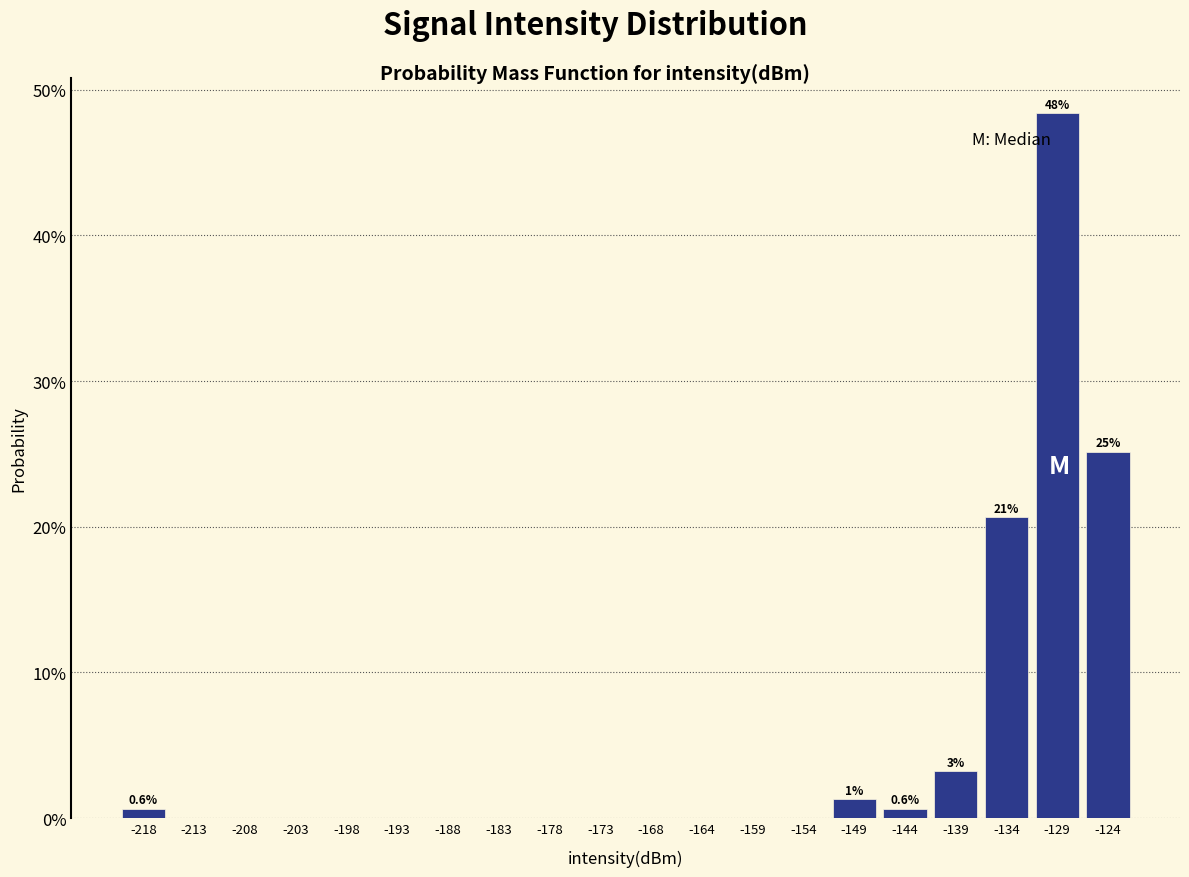

Over which range of the x-axis is the bar tallest?

-131.5 to -126.5